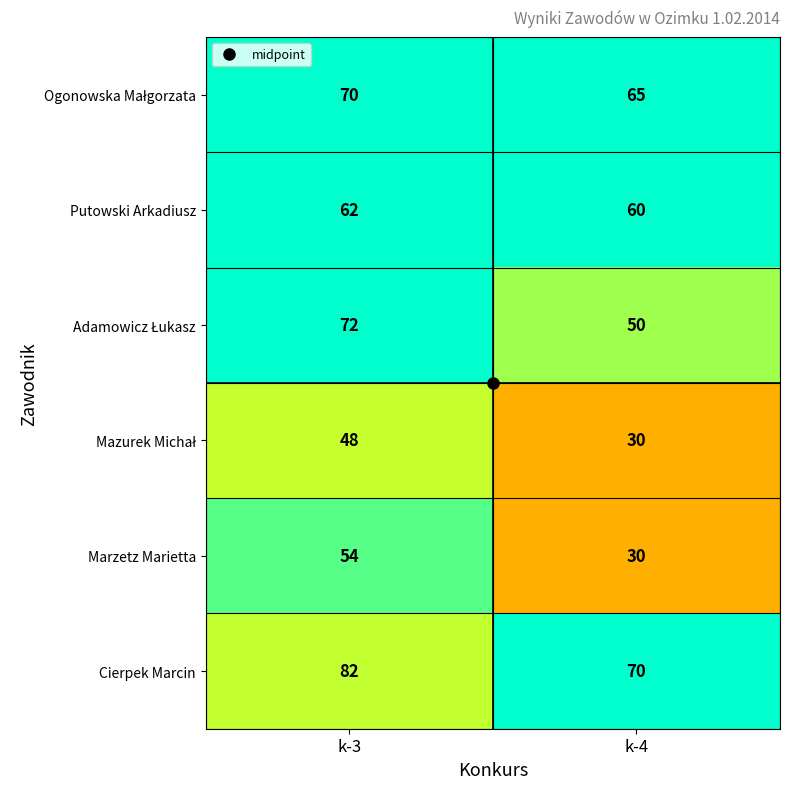

What is the sum of the Putowski Arkadiusz values at k-4 and k-3?

122